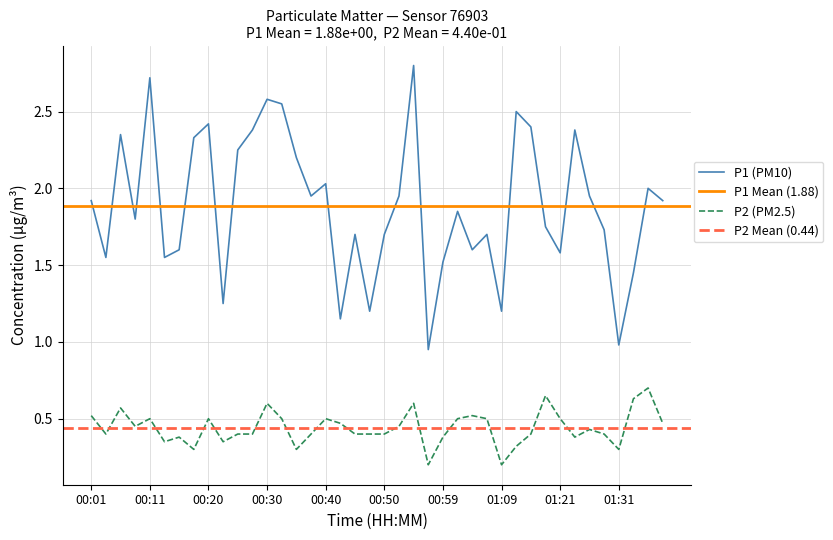

At 00:08, list the series in order from largest to smallest.

P1, P2